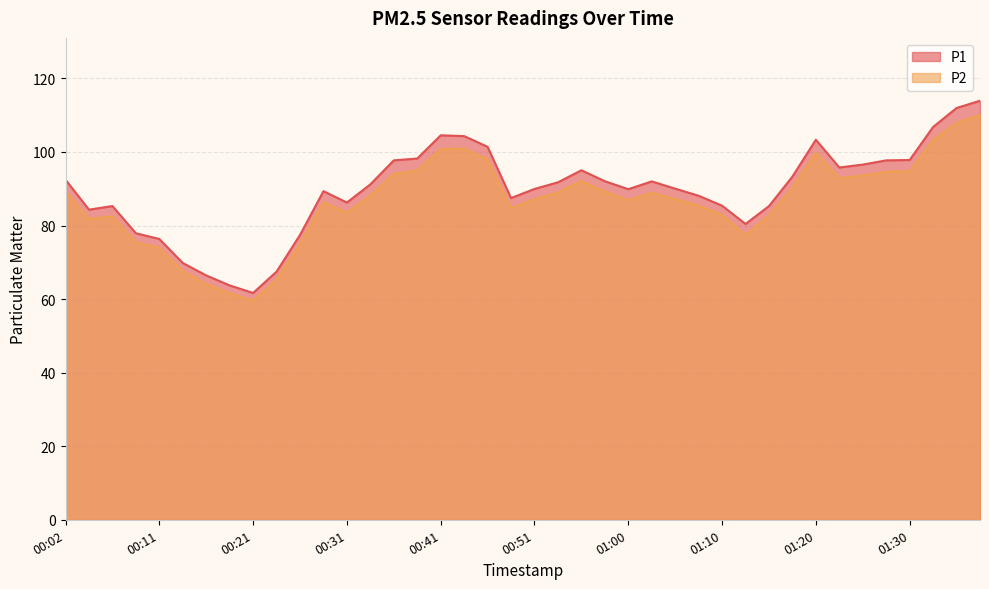

In P1, how many points are higher than both neighbors (excluding endpoints)?

6